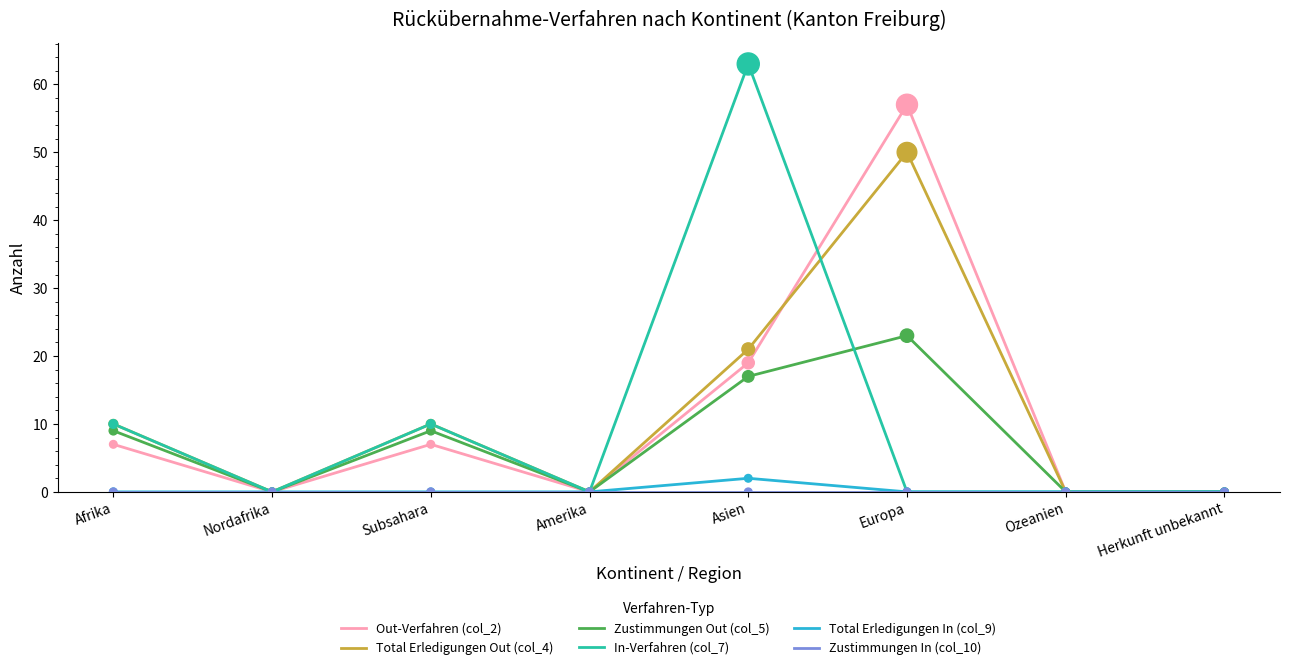

At which category is the sum across all series the highest?

Europa